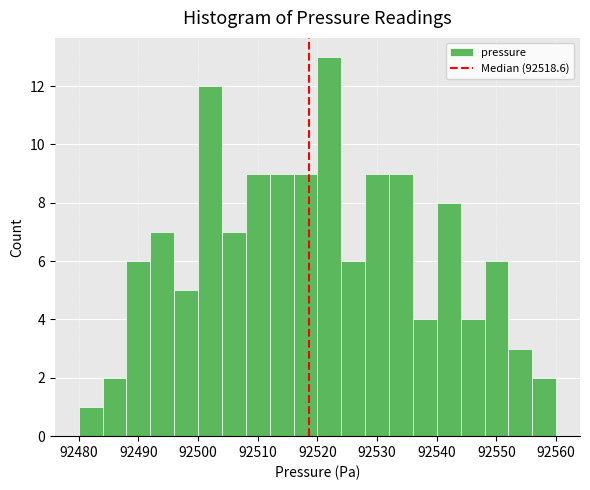

How tall is the bar that spans 92552 to 92556 on the x-axis? The values are not printed on the chart, so give them approximately, as read against the axis.

3